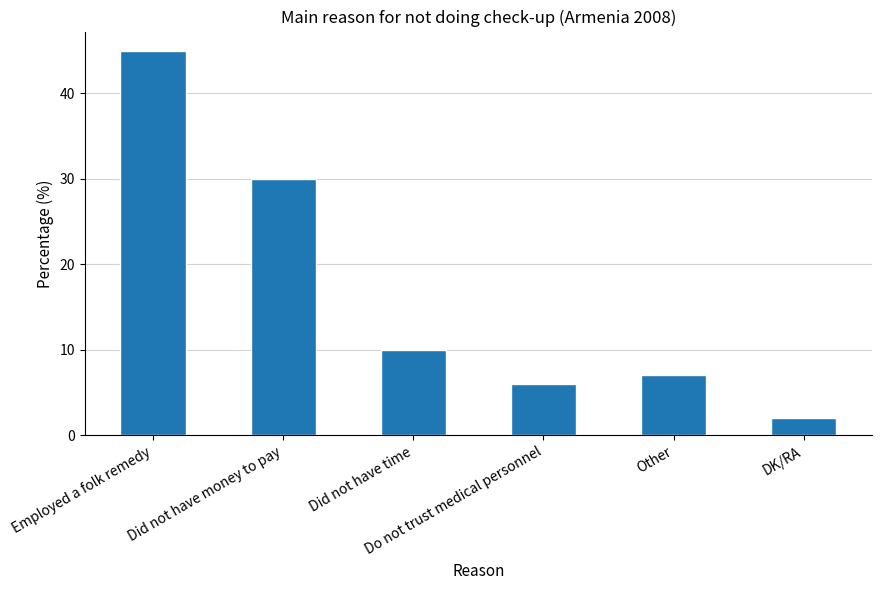

What is the difference between the values at Did not have money to pay and Did not have time?

20